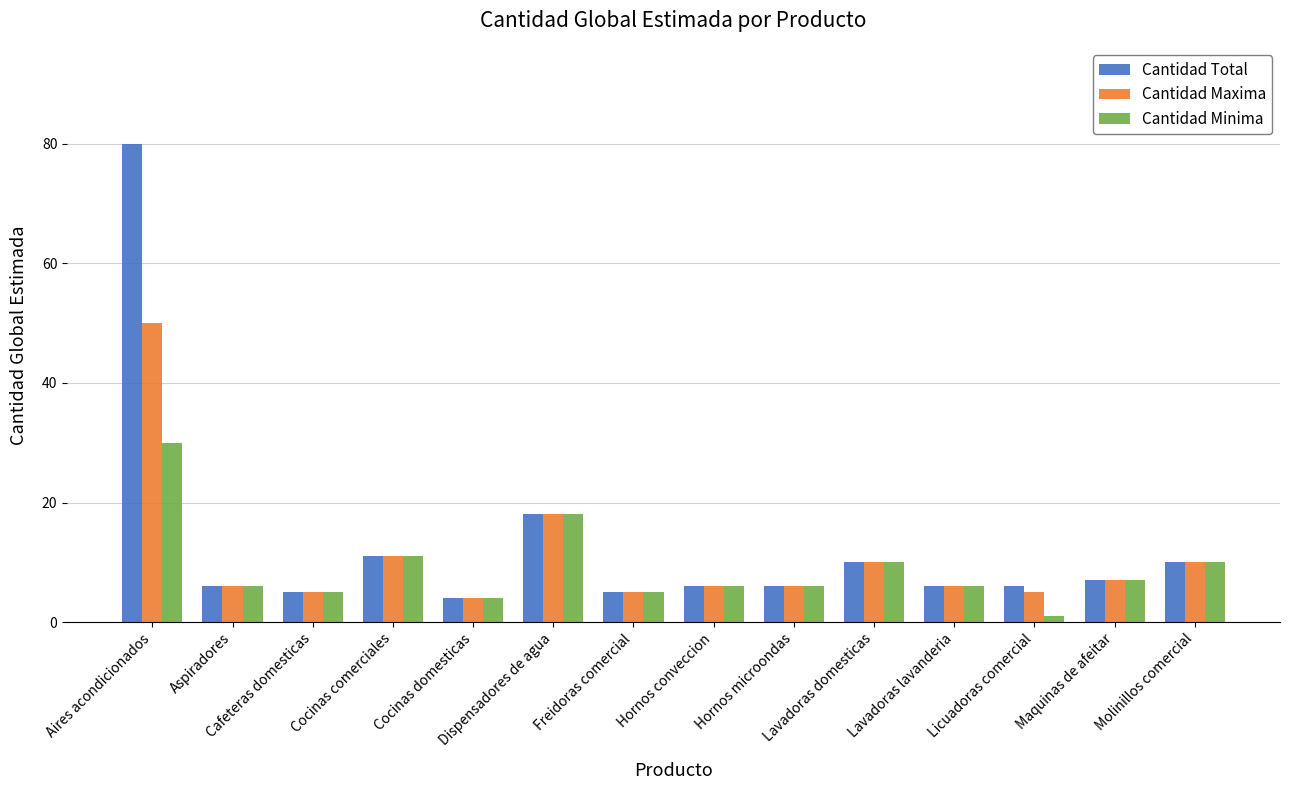

At which label does Cantidad Minima reach its minimum?

Licuadoras comercial